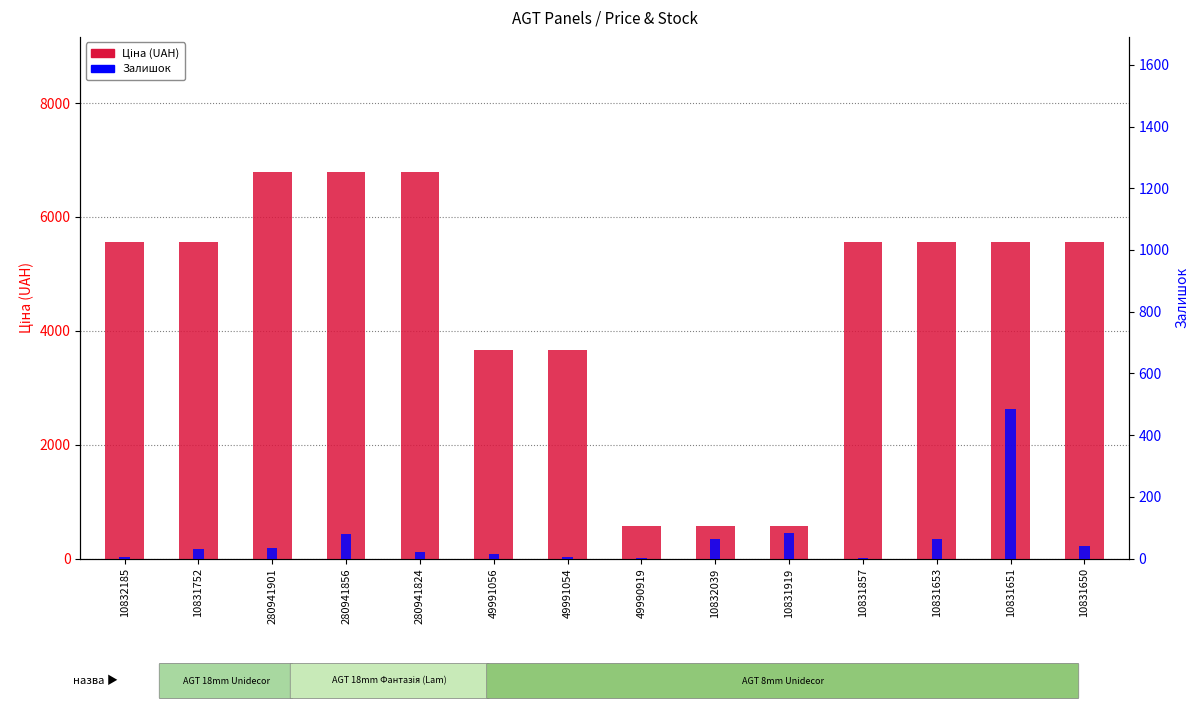

What is the total value across all series at 49991056?

3676.5